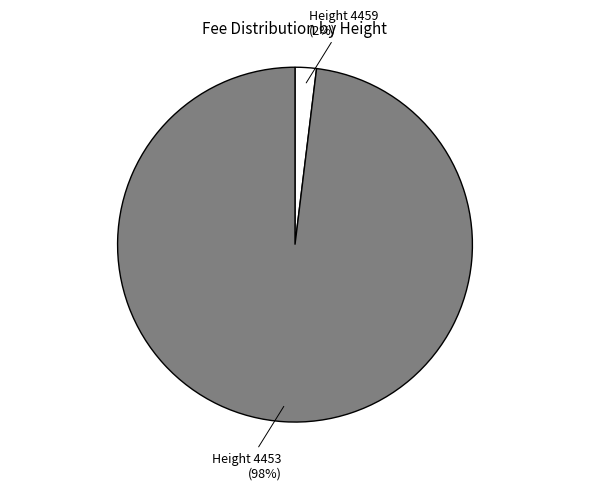

Which category has the biggest portion of the pie?

Height 4453 (98%)